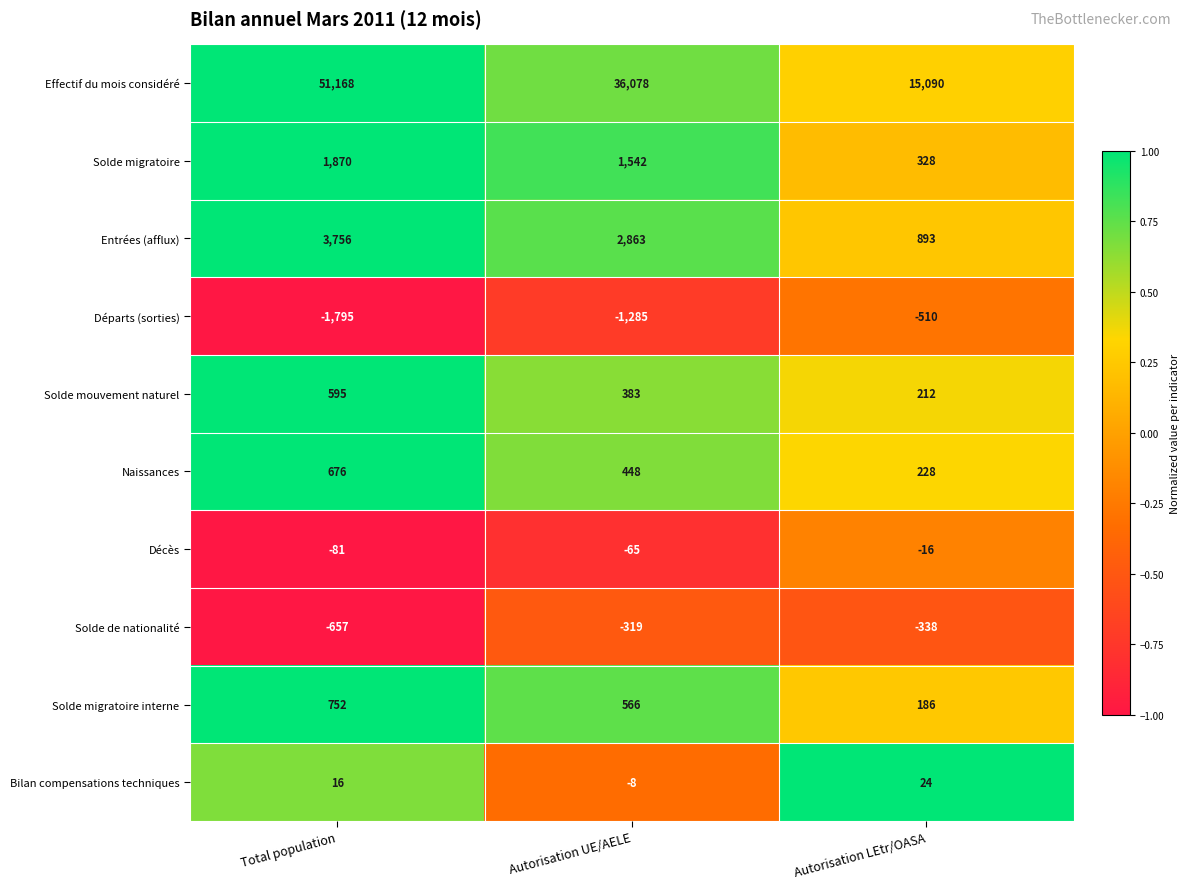

Between Total population and Autorisation UE/AELE, which series saw the biggest shift?

Effectif du mois considéré